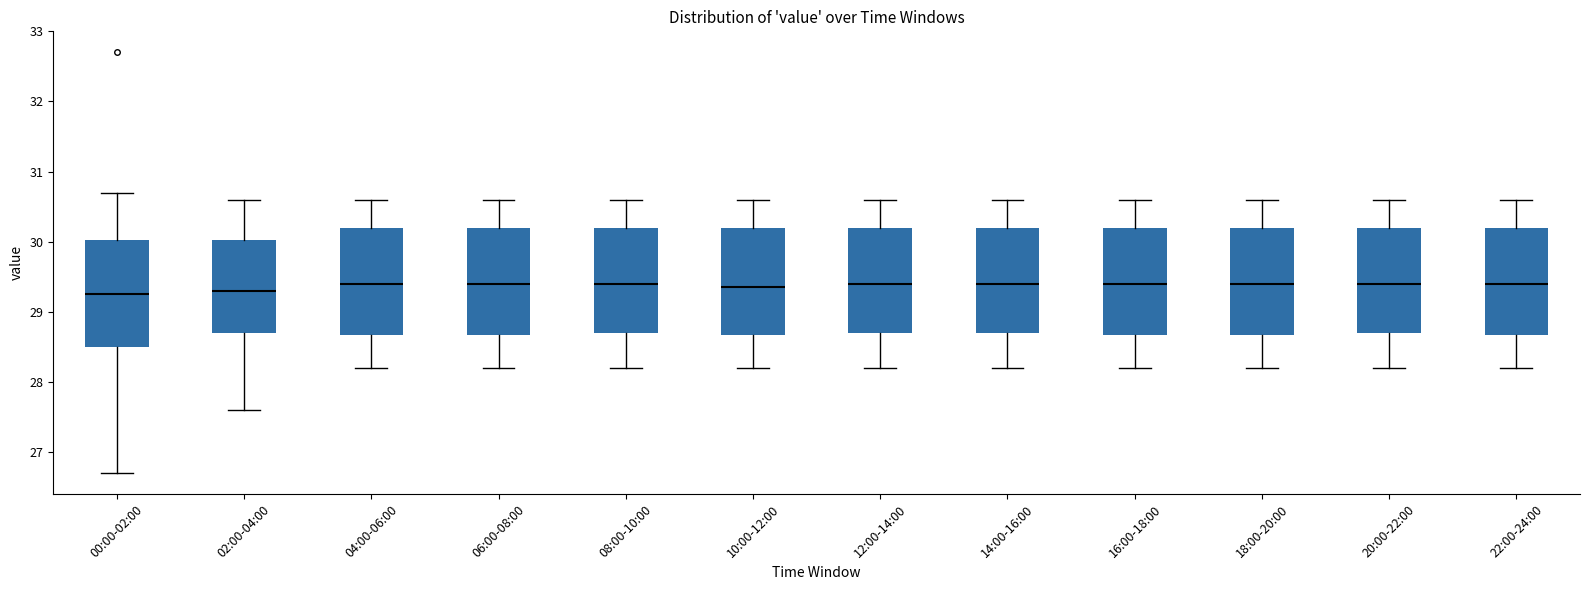

Reading left to right, transcribe this box plot: for each box, give where its median line is, the range the box spans, and where its two whiskers end, as read against the y-axis. The values are not printed on the chart, so give them approximately, as read against the axis.

00:00-02:00: median 29.3, box 28.5 to 30.0, whiskers 26.7 to 30.7
02:00-04:00: median 29.3, box 28.7 to 30.0, whiskers 27.6 to 30.6
04:00-06:00: median 29.4, box 28.7 to 30.2, whiskers 28.2 to 30.6
06:00-08:00: median 29.4, box 28.7 to 30.2, whiskers 28.2 to 30.6
08:00-10:00: median 29.4, box 28.7 to 30.2, whiskers 28.2 to 30.6
10:00-12:00: median 29.4, box 28.7 to 30.2, whiskers 28.2 to 30.6
12:00-14:00: median 29.4, box 28.7 to 30.2, whiskers 28.2 to 30.6
14:00-16:00: median 29.4, box 28.7 to 30.2, whiskers 28.2 to 30.6
16:00-18:00: median 29.4, box 28.7 to 30.2, whiskers 28.2 to 30.6
18:00-20:00: median 29.4, box 28.7 to 30.2, whiskers 28.2 to 30.6
20:00-22:00: median 29.4, box 28.7 to 30.2, whiskers 28.2 to 30.6
22:00-24:00: median 29.4, box 28.7 to 30.2, whiskers 28.2 to 30.6